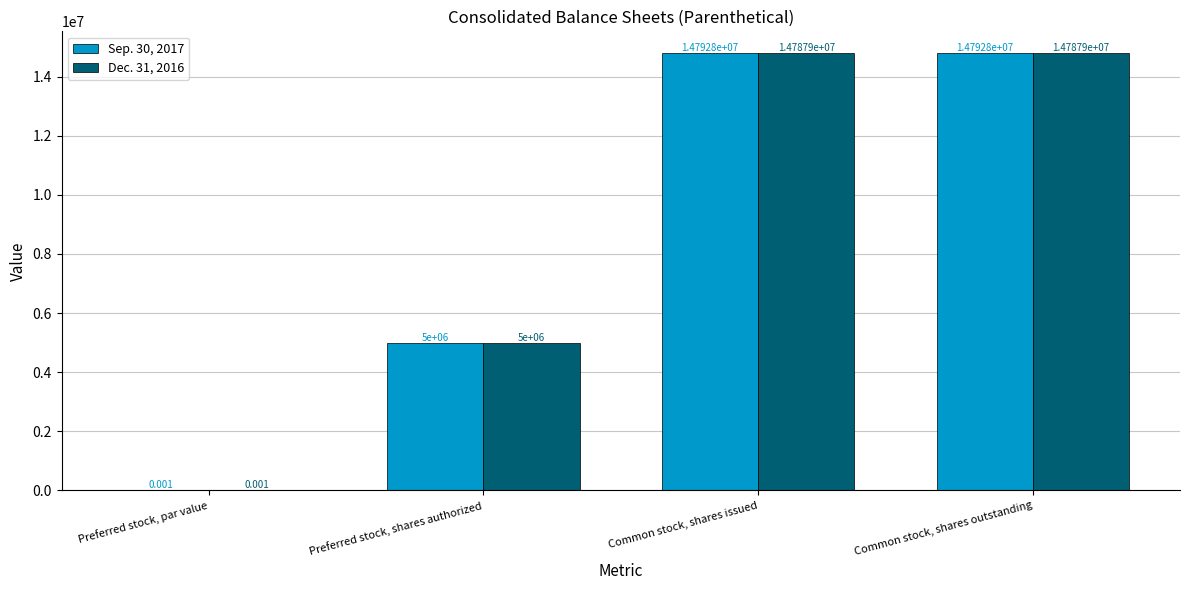

Is the value of Sep. 30, 2017 at Common stock, shares issued greater than the value of Dec. 31, 2016 at Common stock, shares issued?

Yes